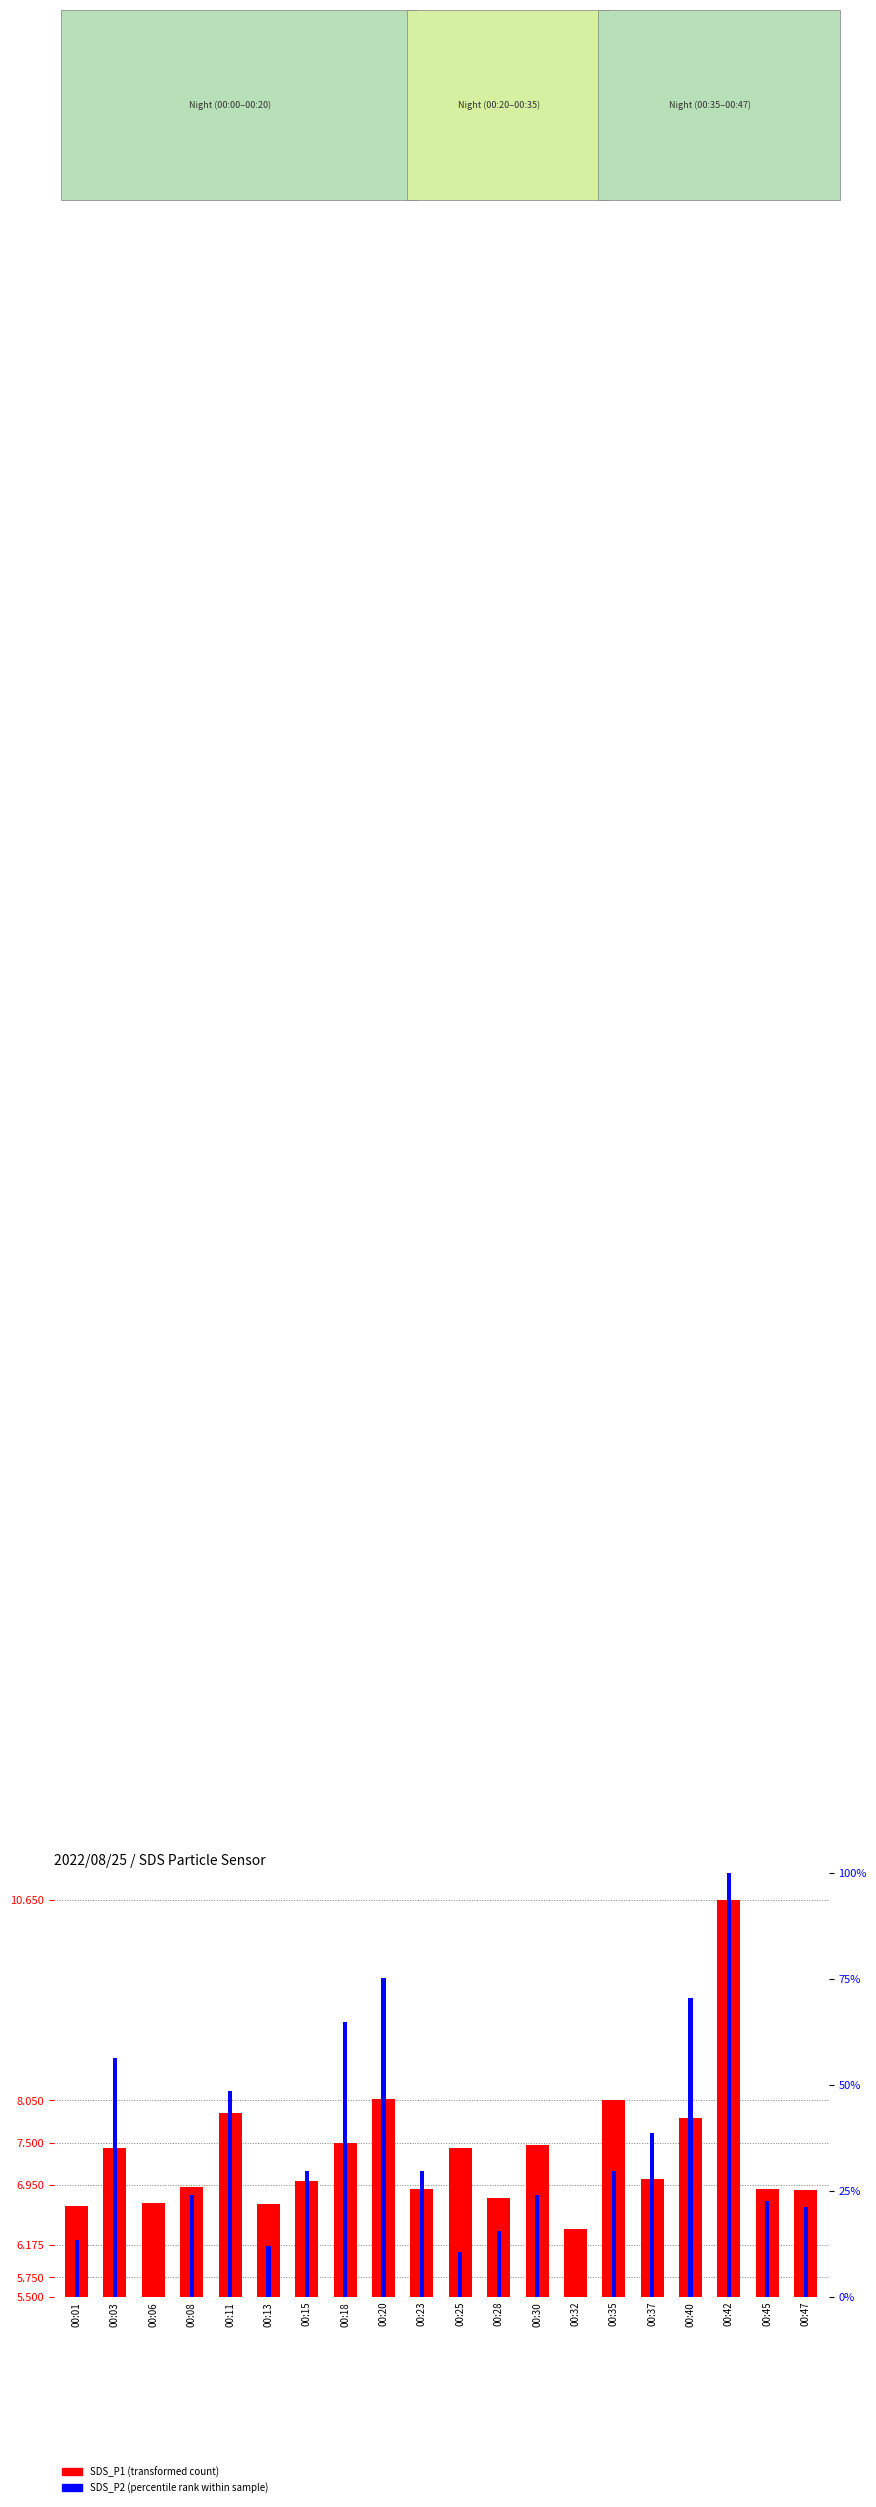

How many series are shown in this chart?

2